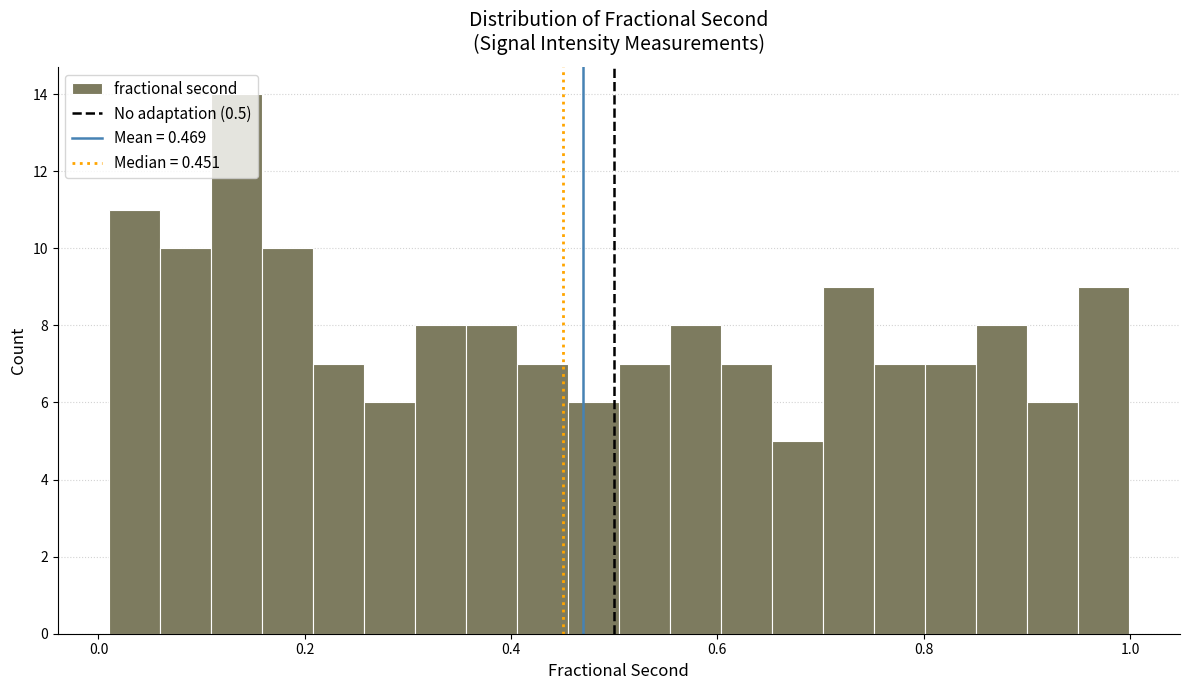

Around what value on the x-axis is the tallest bar? Give the approximate position of its centre, as read against the axis.

0.14